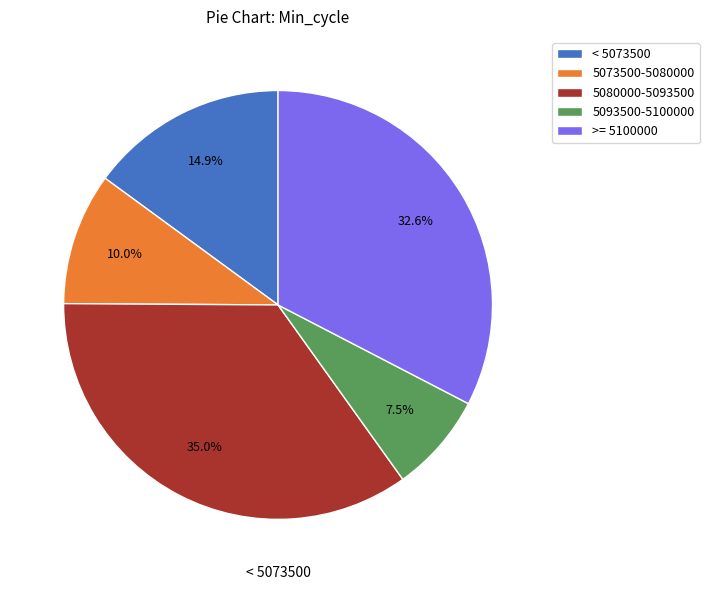

Is there a majority slice in this chart?

No